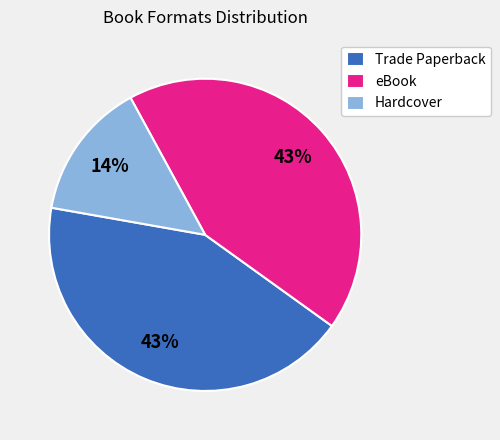

What percentage is the Trade Paperback slice, to the nearest percent?

43%